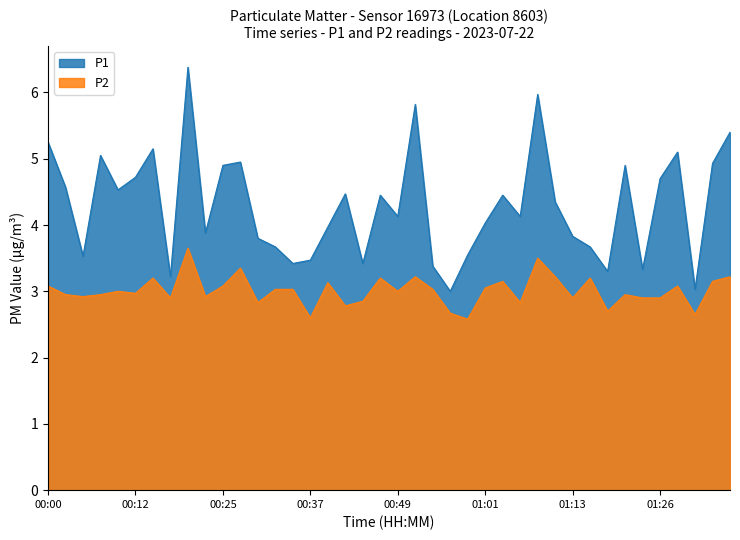

What is the spread (max minus min) of values at 01:16?

0.5